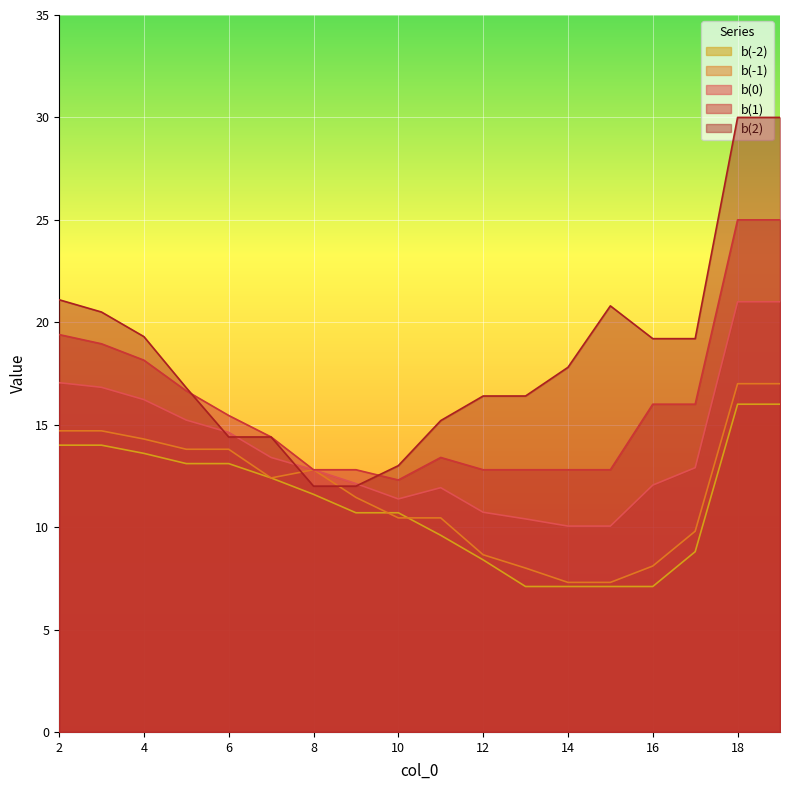

How many interior local valleys does the b(1) series have?

3